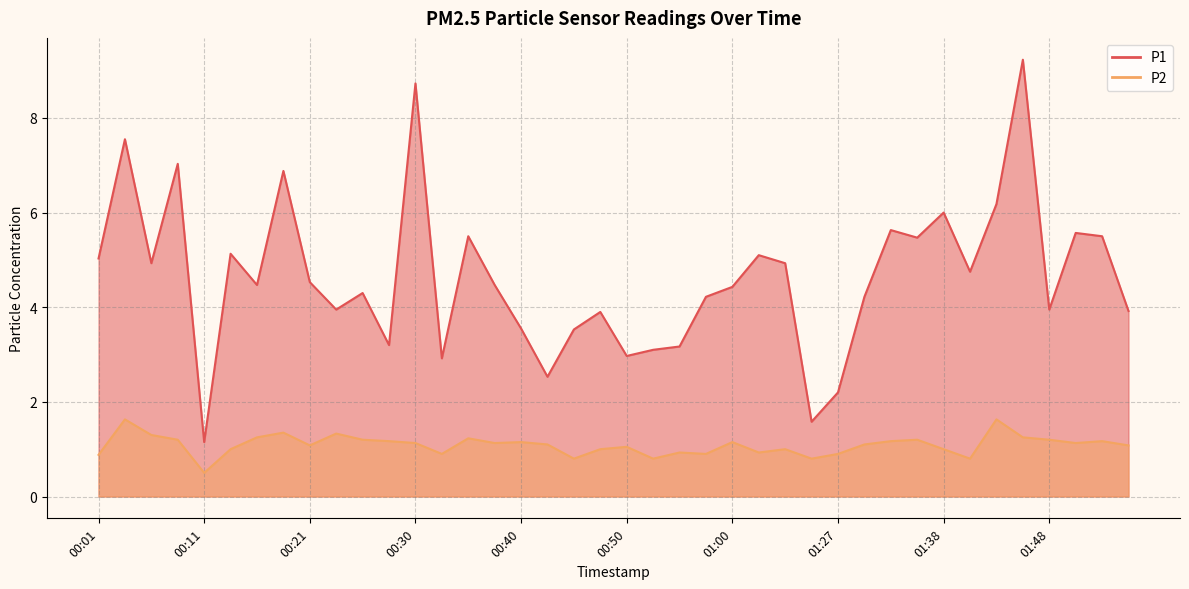

At 00:08, list the series in order from largest to smallest.

P1, P2